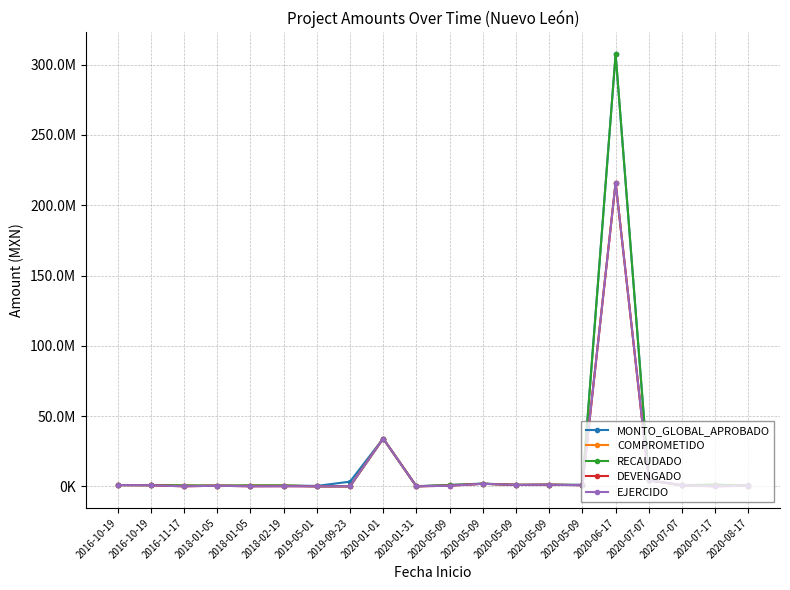

Is this an area chart (filled region under the line)?

No